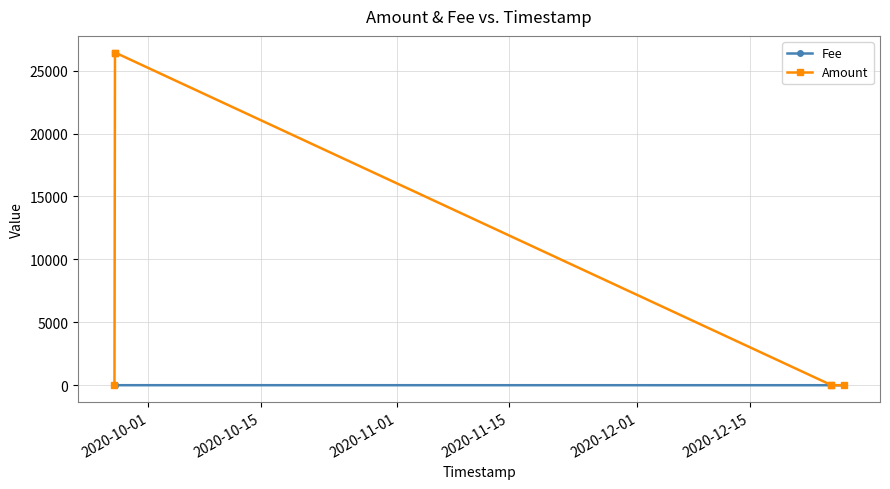

Rank the series by their maximum value, from lowest to highest.

Fee, Amount